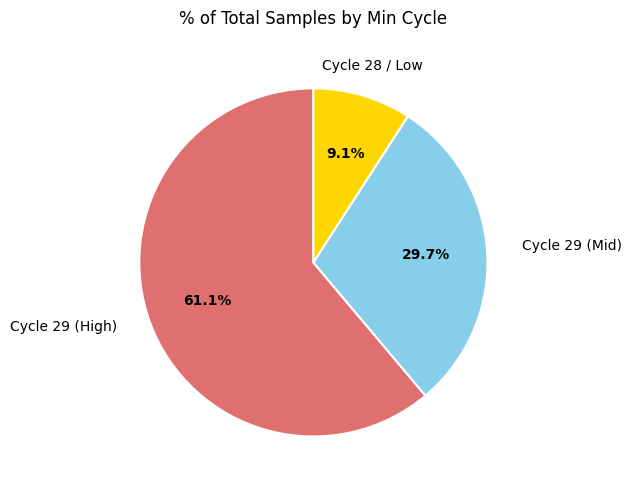

Is there any slice that represents more than half of the pie?

Yes